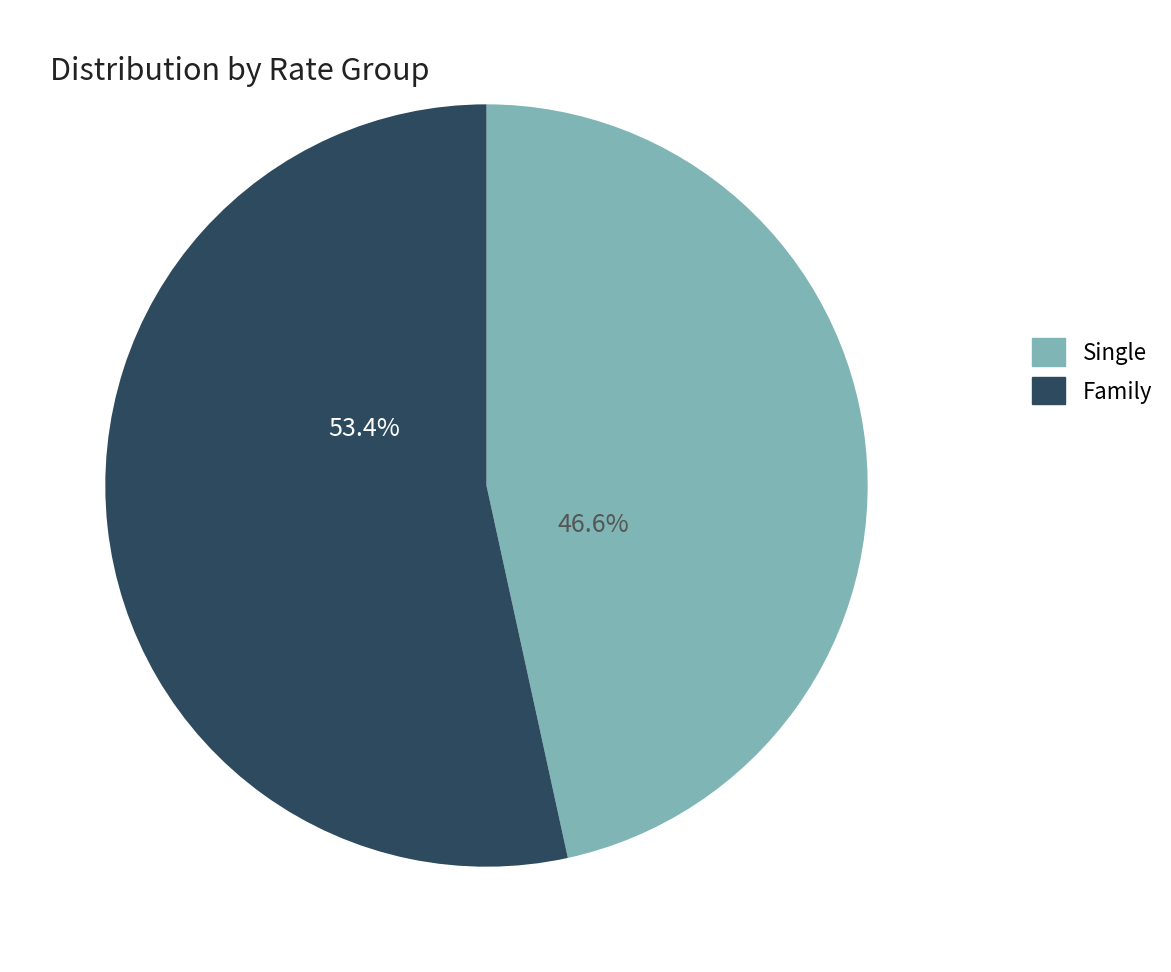

Is there a majority slice in this chart?

Yes